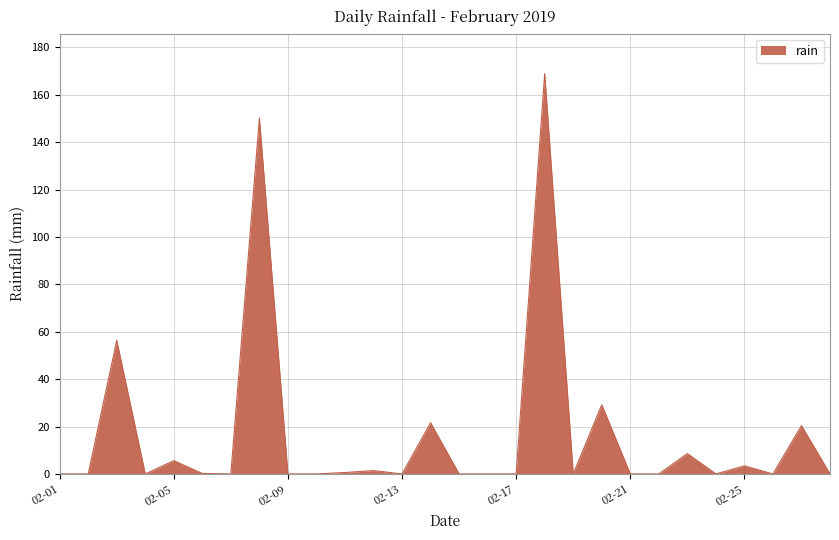

What is the difference between the maximum and minimum values?

169.0